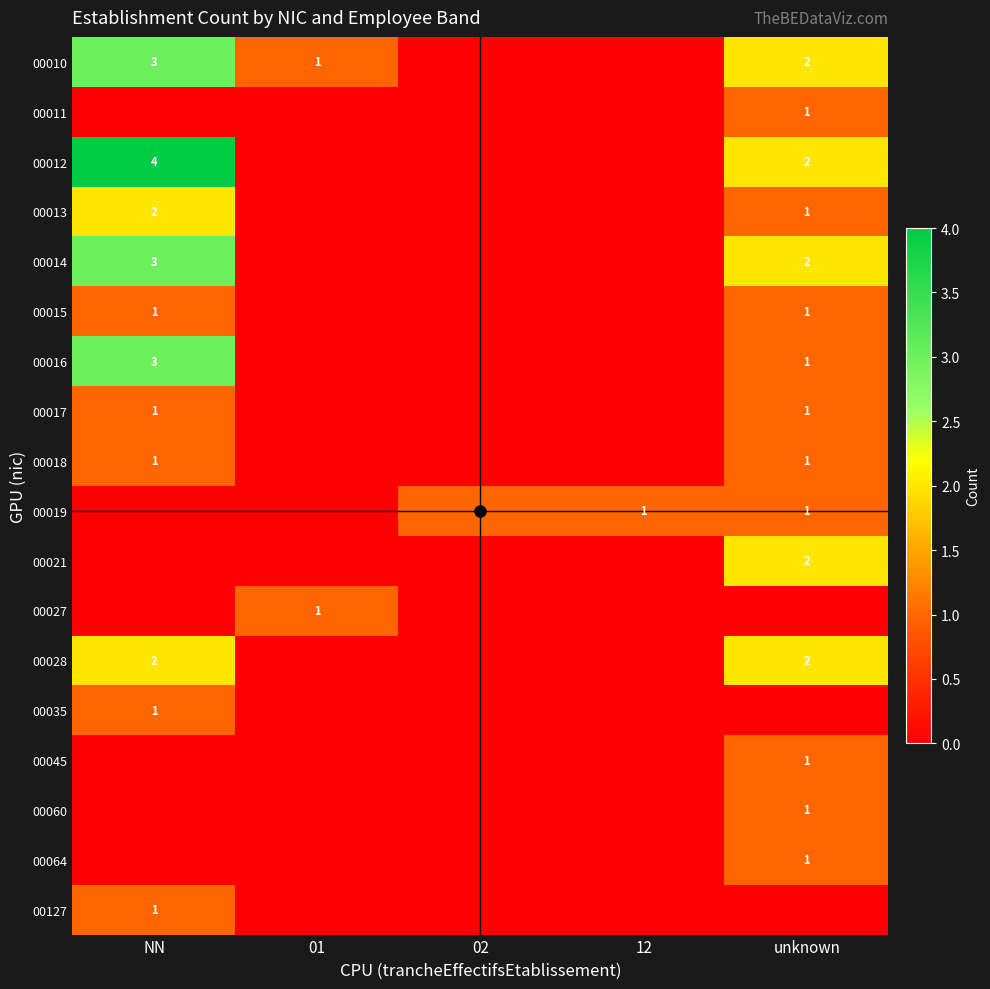

The value of 00016 at NN is 1. True or false?

False